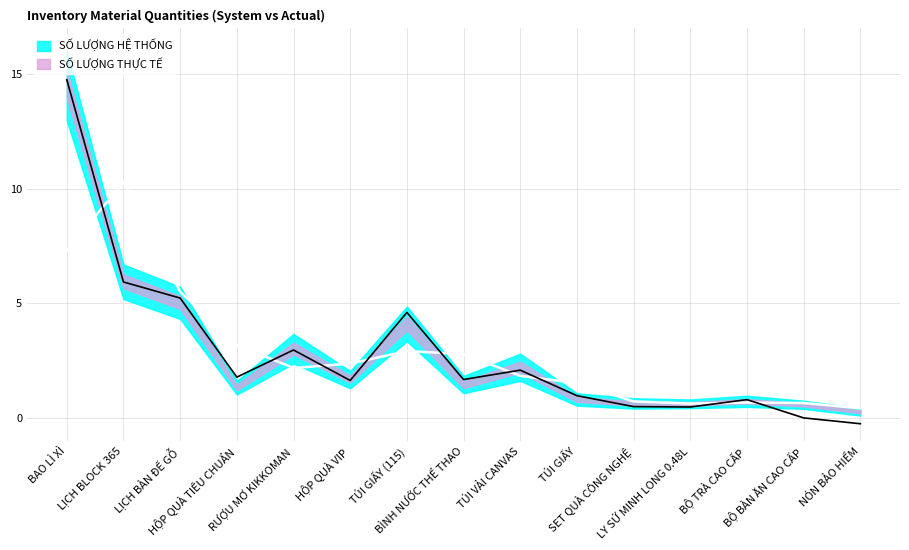

At which label is the value closest to 7?

LỊCH BLOCK 365